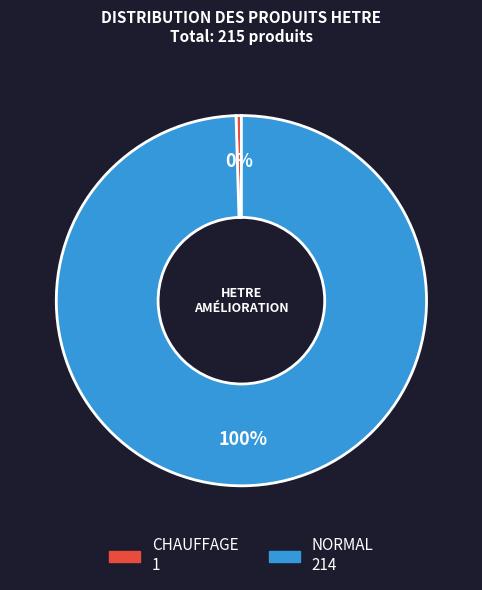

Which category has the biggest portion of the pie?

NORMAL